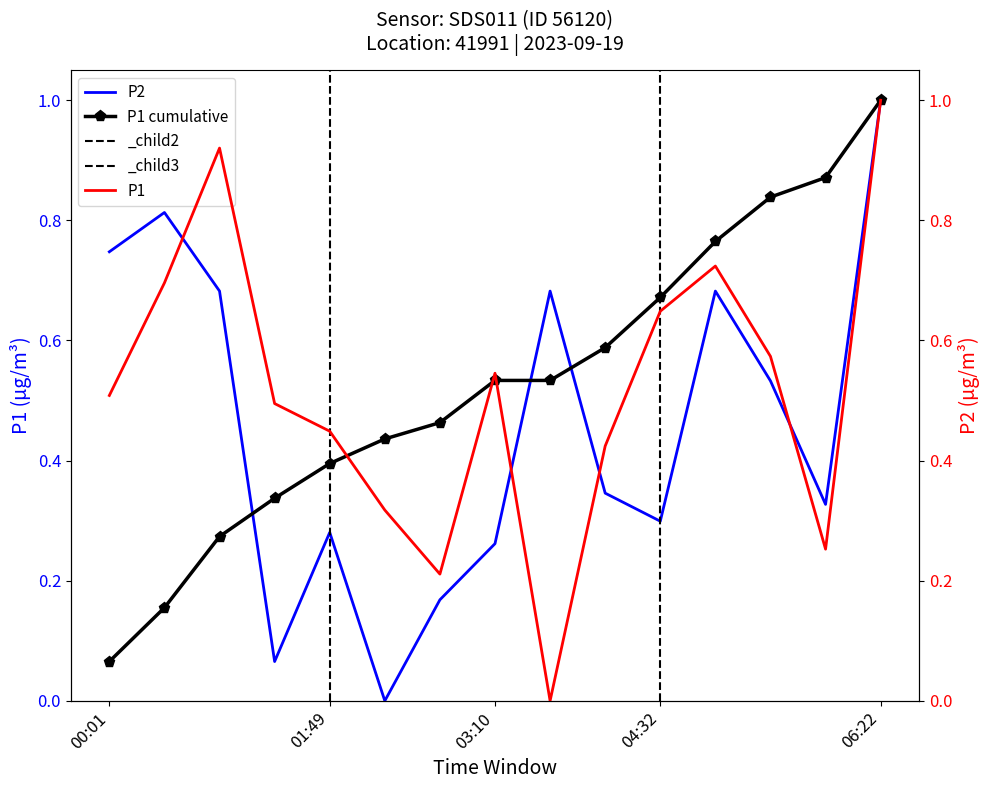

True or false: P1 cumulative has more than 2 interior local peaks.

False